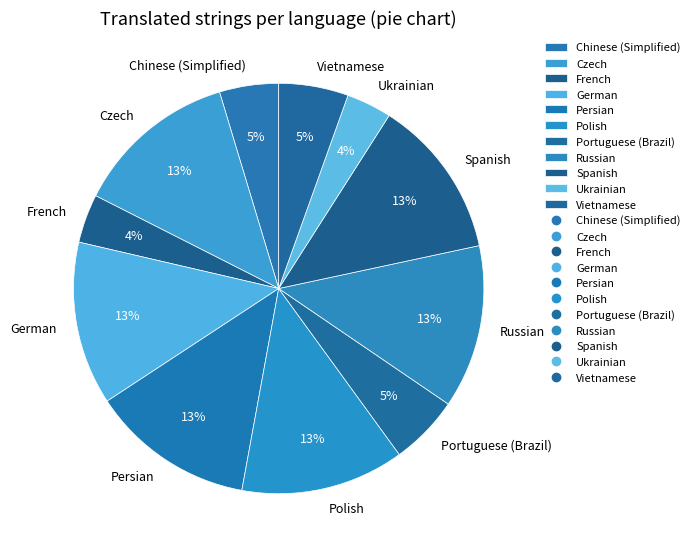

Combined, do Vietnamese and Ukrainian account for over 50%?

No